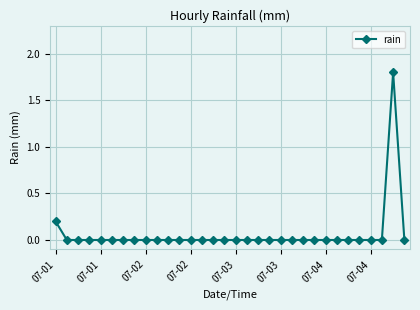

Does the chart display data point markers on the line(s)?

Yes